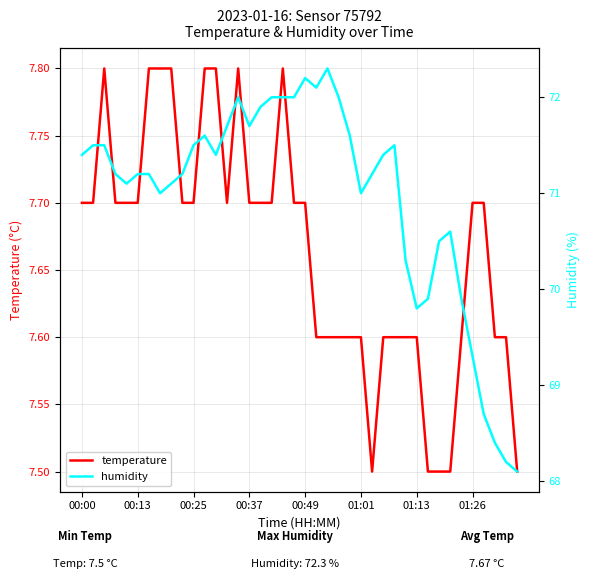

Which series has the largest total across all categories?

humidity